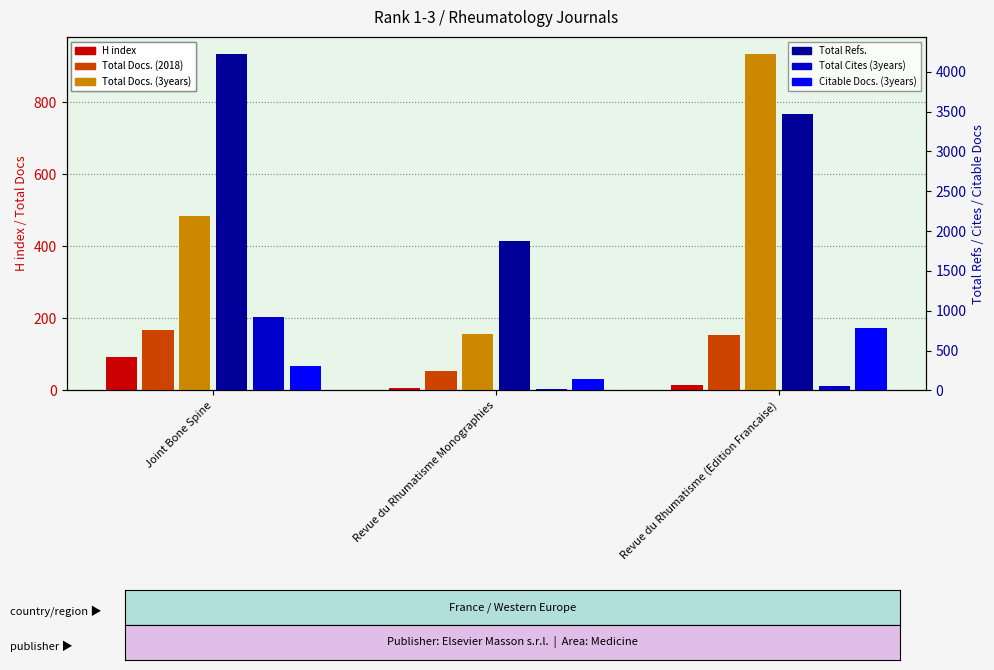

At Revue du Rhumatisme (Edition Francaise), list the series in order from smallest to largest.

H index, Total Cites (3years), Total Docs. (2018), Citable Docs. (3years), Total Docs. (3years), Total Refs.